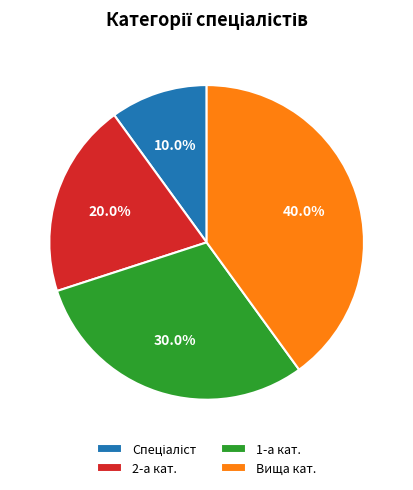

Is there any slice that represents more than half of the pie?

No